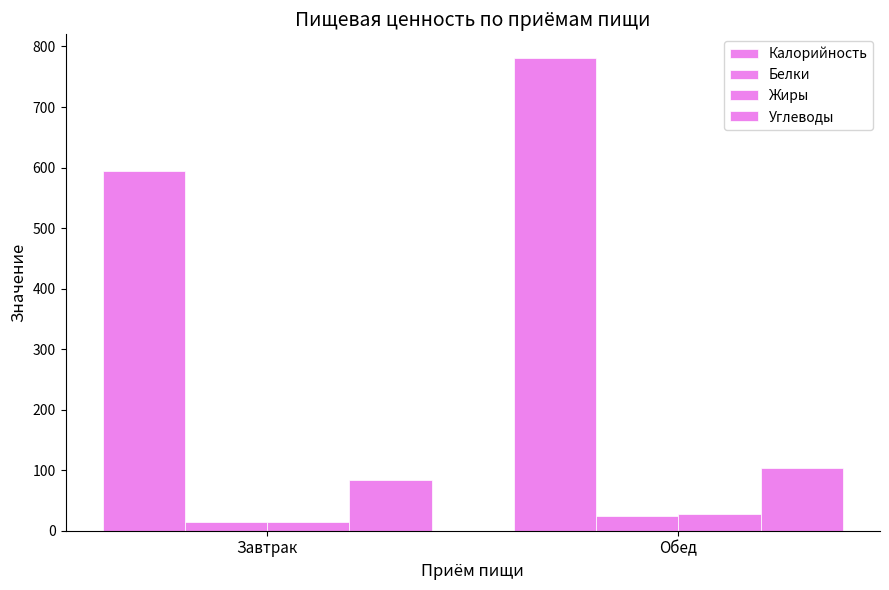

How many groups of bars are there?

2